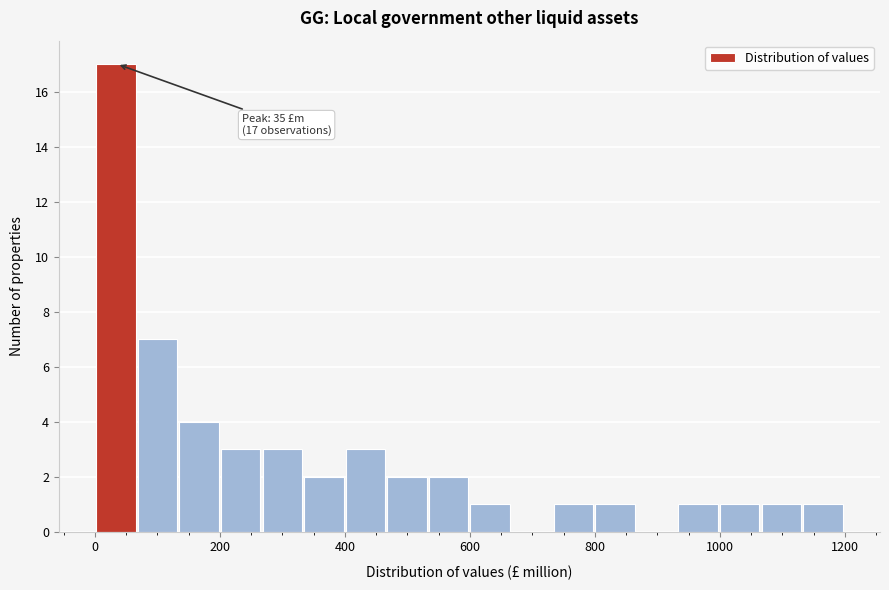

Read against the x-axis, roughly where is the centre of the tallest bar?

40